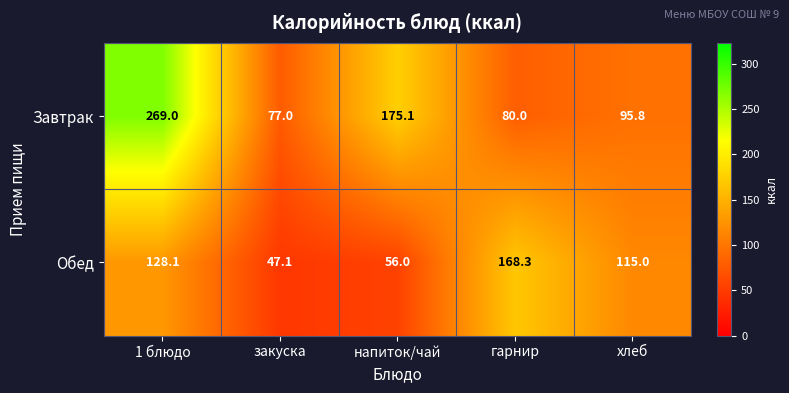

The Завтрак series shows 269.0 at 1 блюдо. True or false?

True